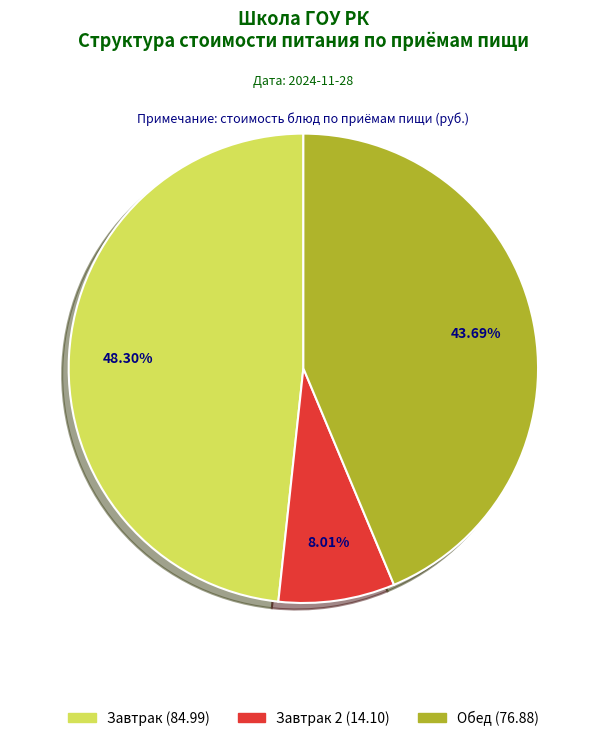

Is there any slice that represents more than half of the pie?

No